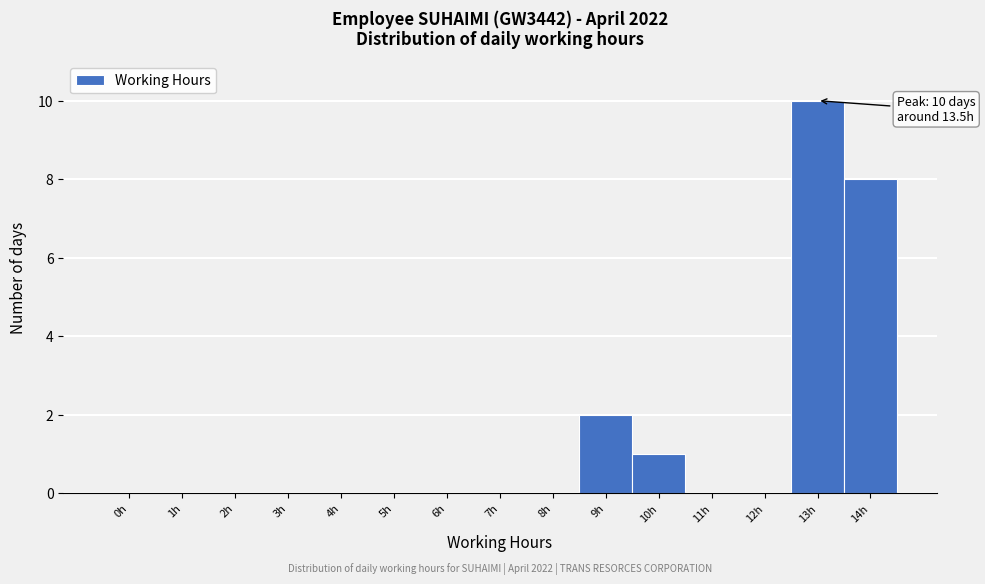

Reading left to right, what are all the values shown in this chart?

0h=0	1h=0	2h=0	3h=0	4h=0	5h=0	6h=0	7h=0	8h=0	9h=2	10h=1	11h=0	12h=0	13h=10	14h=8